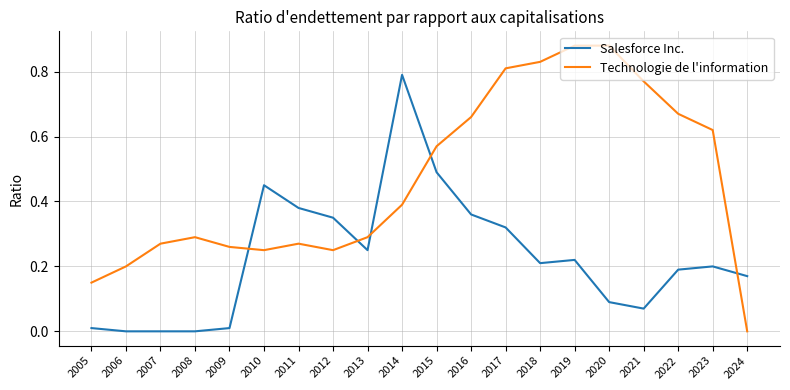

True or false: Technologie de l'information has a value of 0.4 at 2012.

False